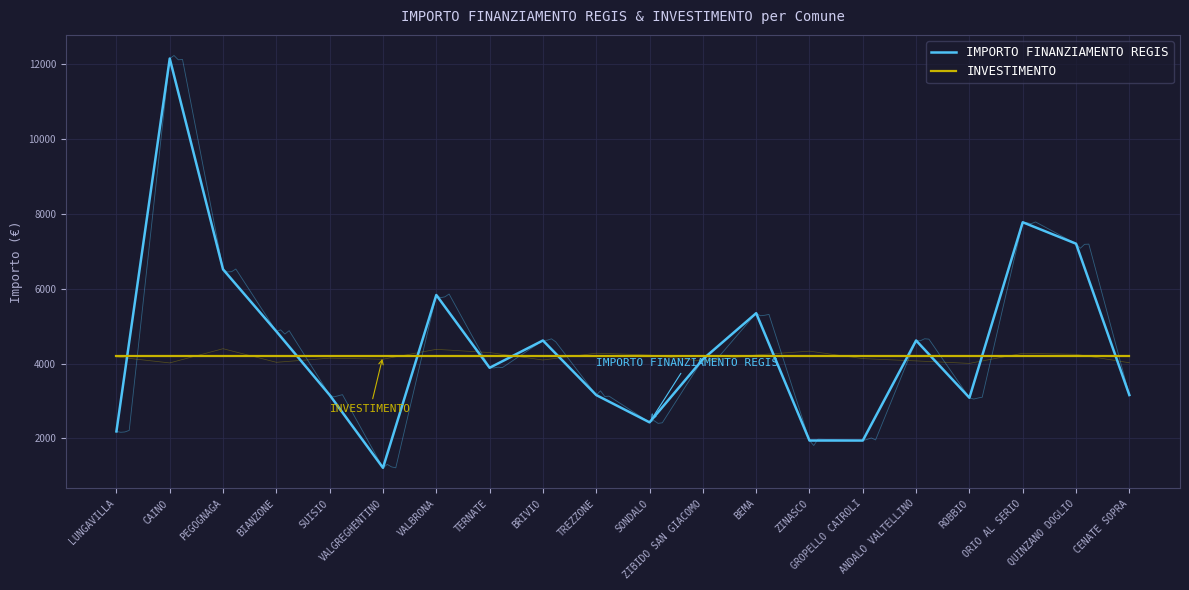

Where is the first local minimum for IMPORTO FINANZIAMENTO REGIS?

VALGREGHENTINO